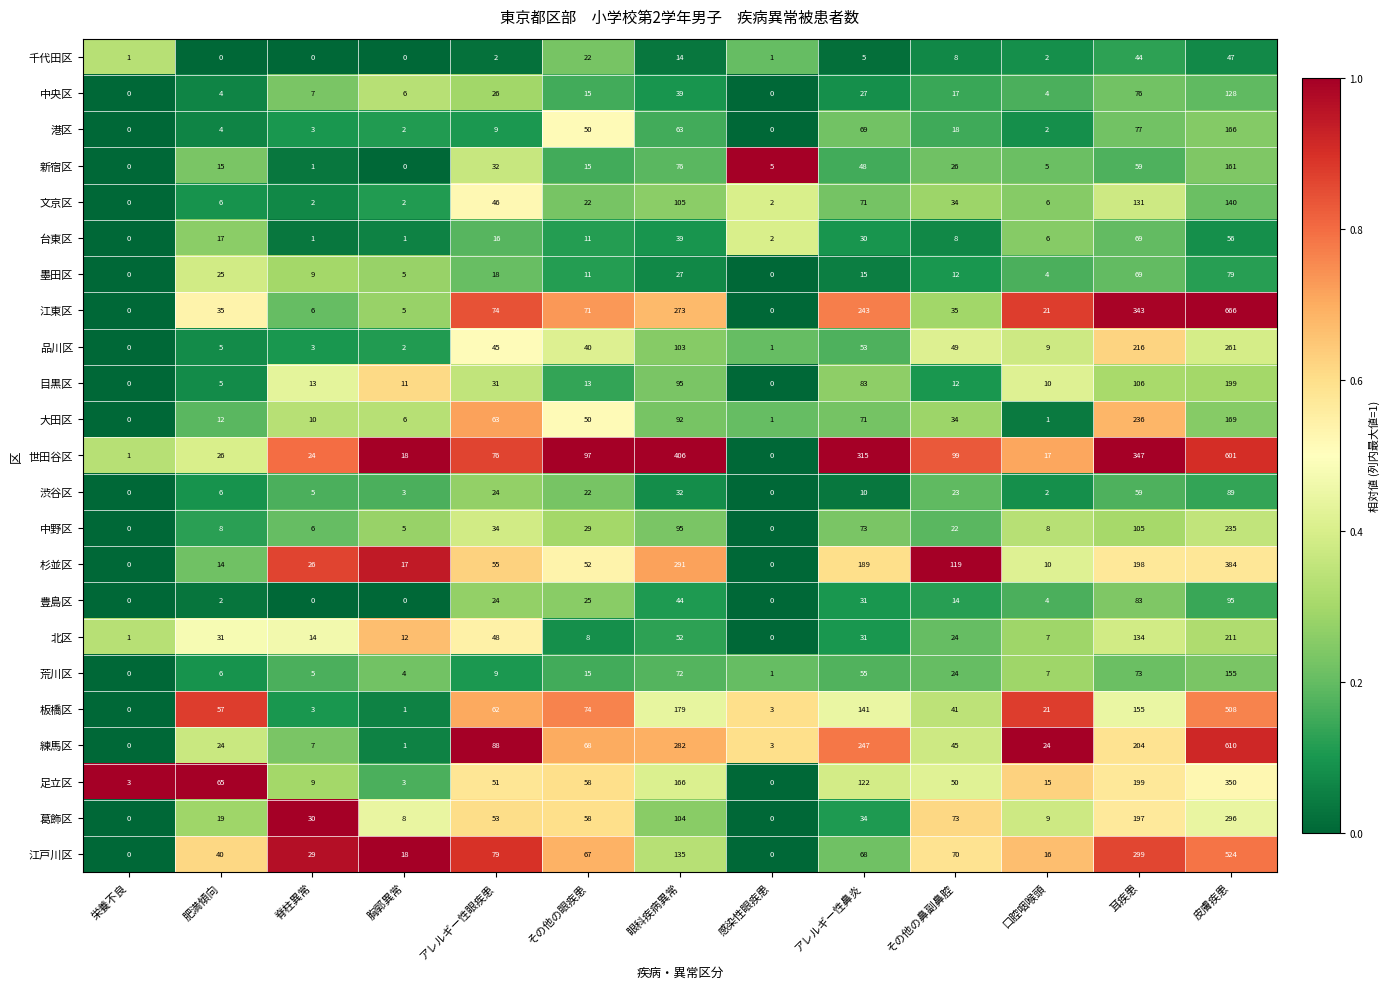

Is the value of 杉並区 at 口腔咽喉頭 greater than the value of 荒川区 at 脊柱異常?

Yes